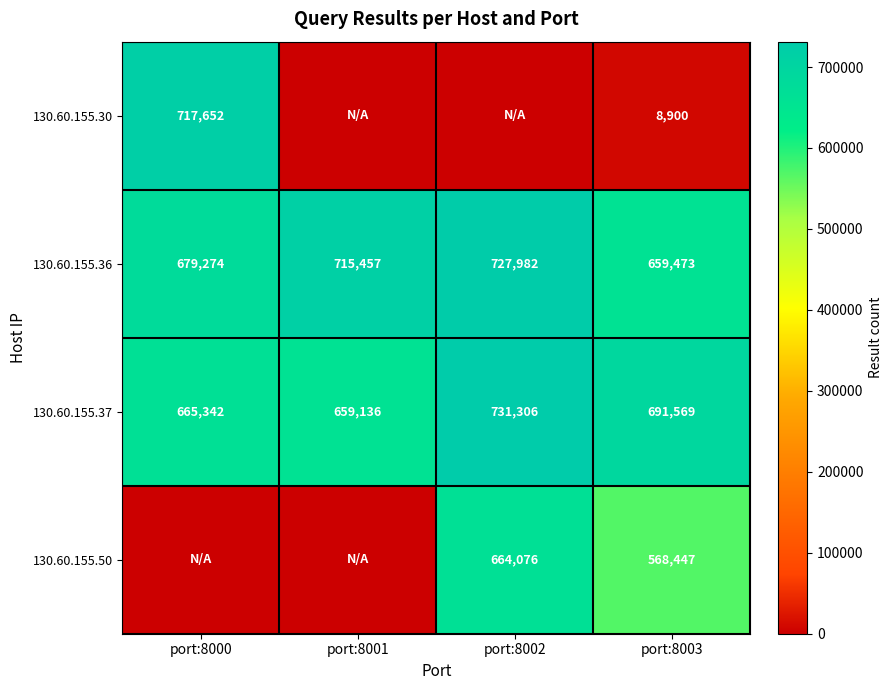

How many values in the 130.60.155.37 series are below 691569?

2